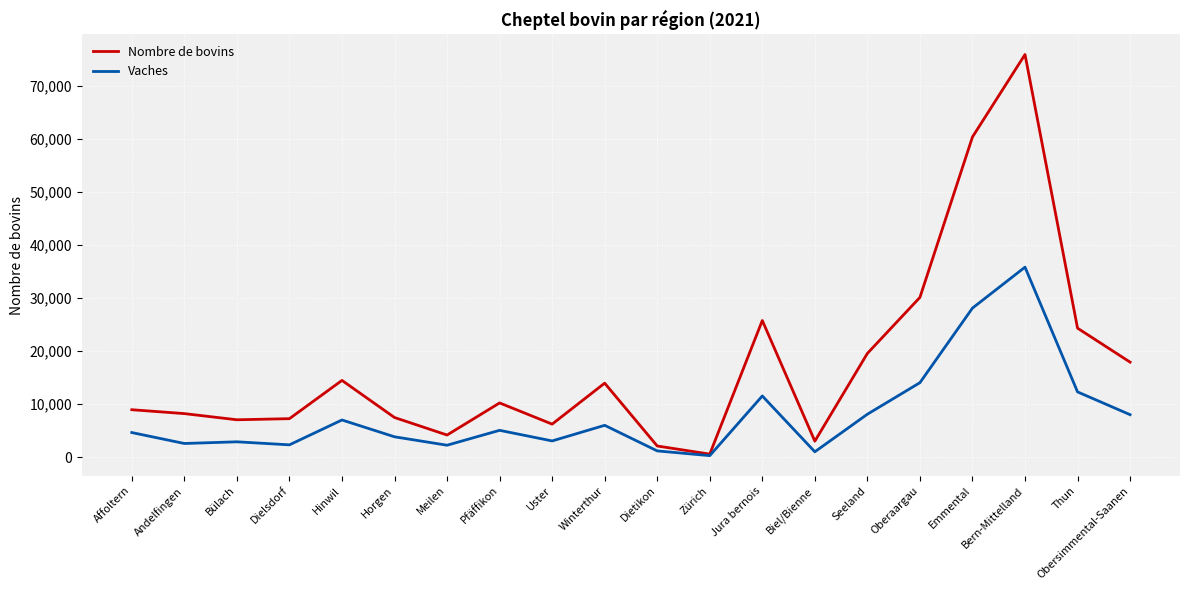

At which category is the sum across all series the highest?

Bern-Mittelland